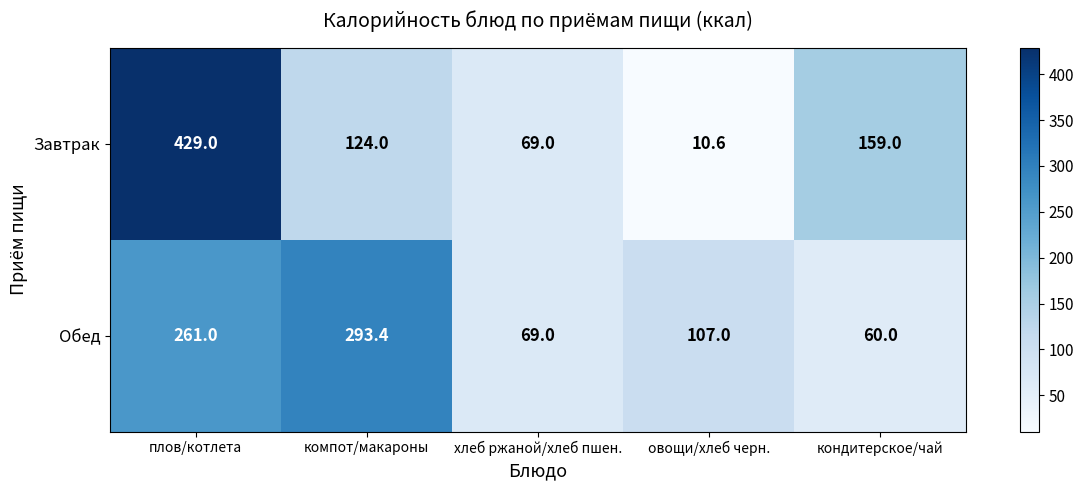

Is the value of Обед at компот/макароны greater than the value of Завтрак at компот/макароны?

Yes